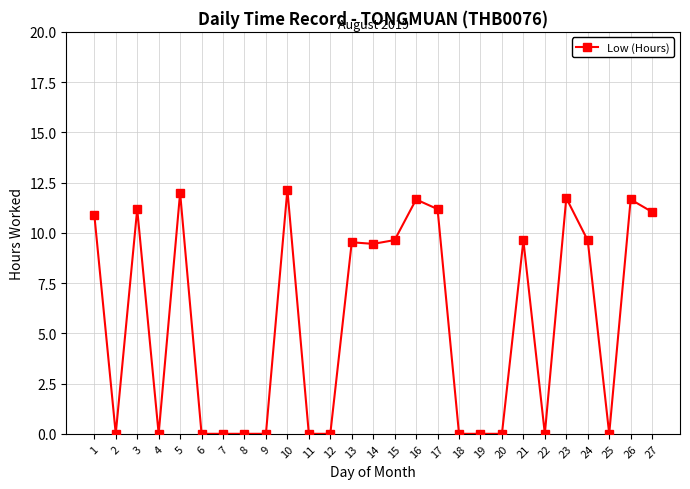

What is the difference between the maximum and second lowest values?

12.2